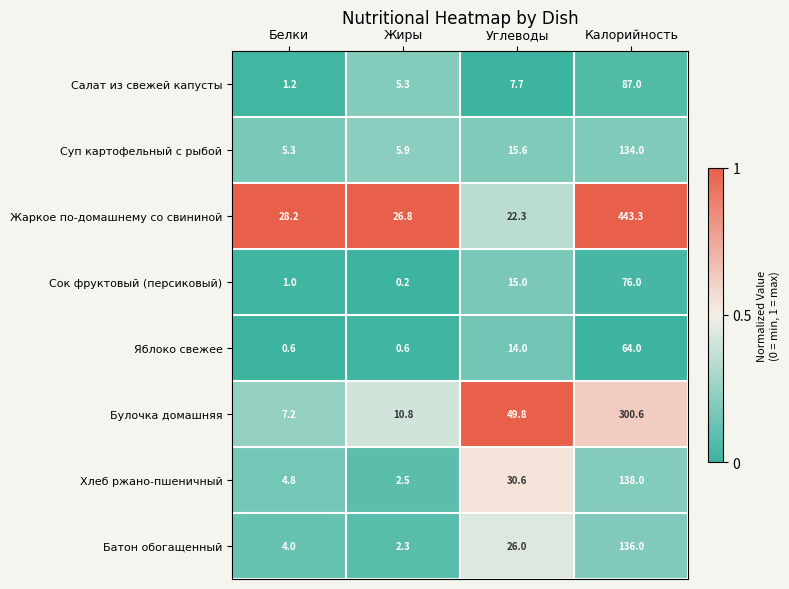

Which series has the largest total across all categories?

Жаркое по-домашнему со свининой